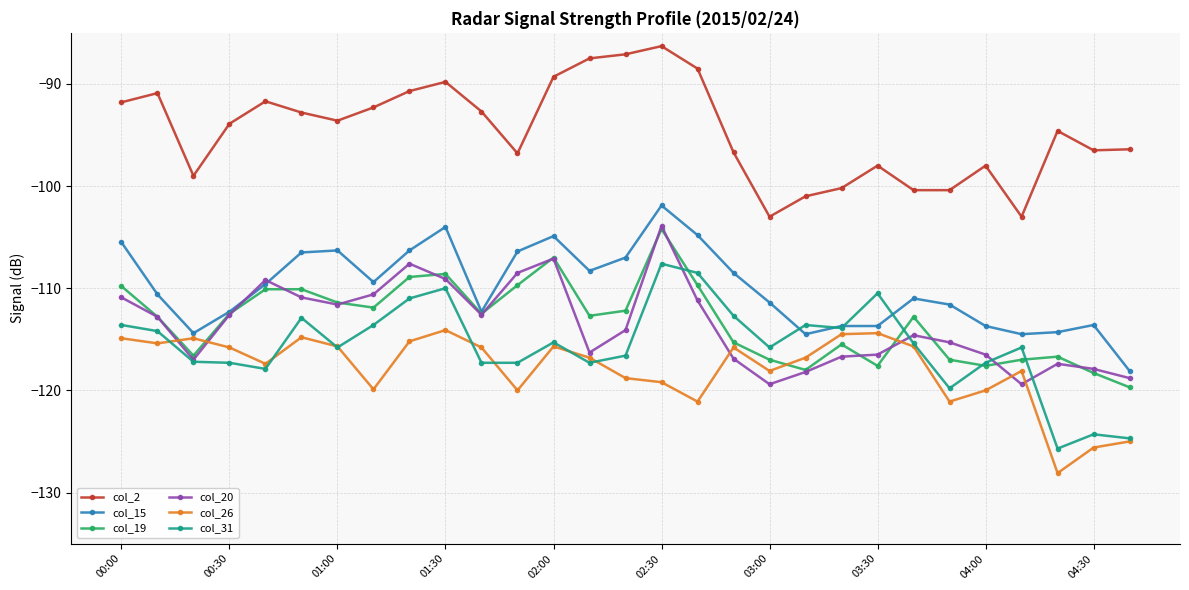

How many interior local peaks does the col_2 series have?

7